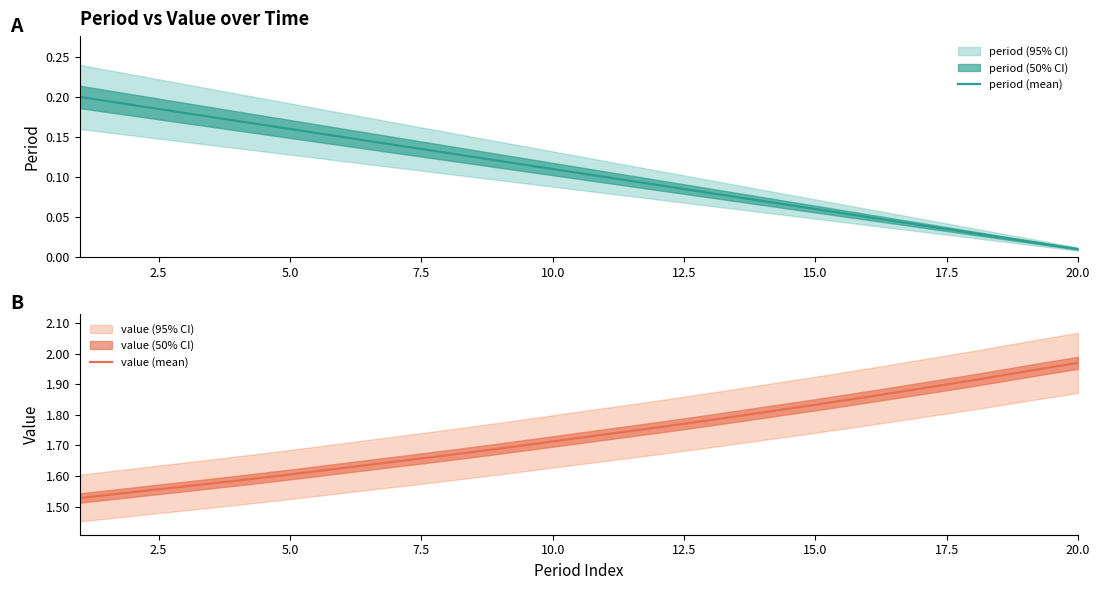

At which label does value (mean) reach its peak?

20.0